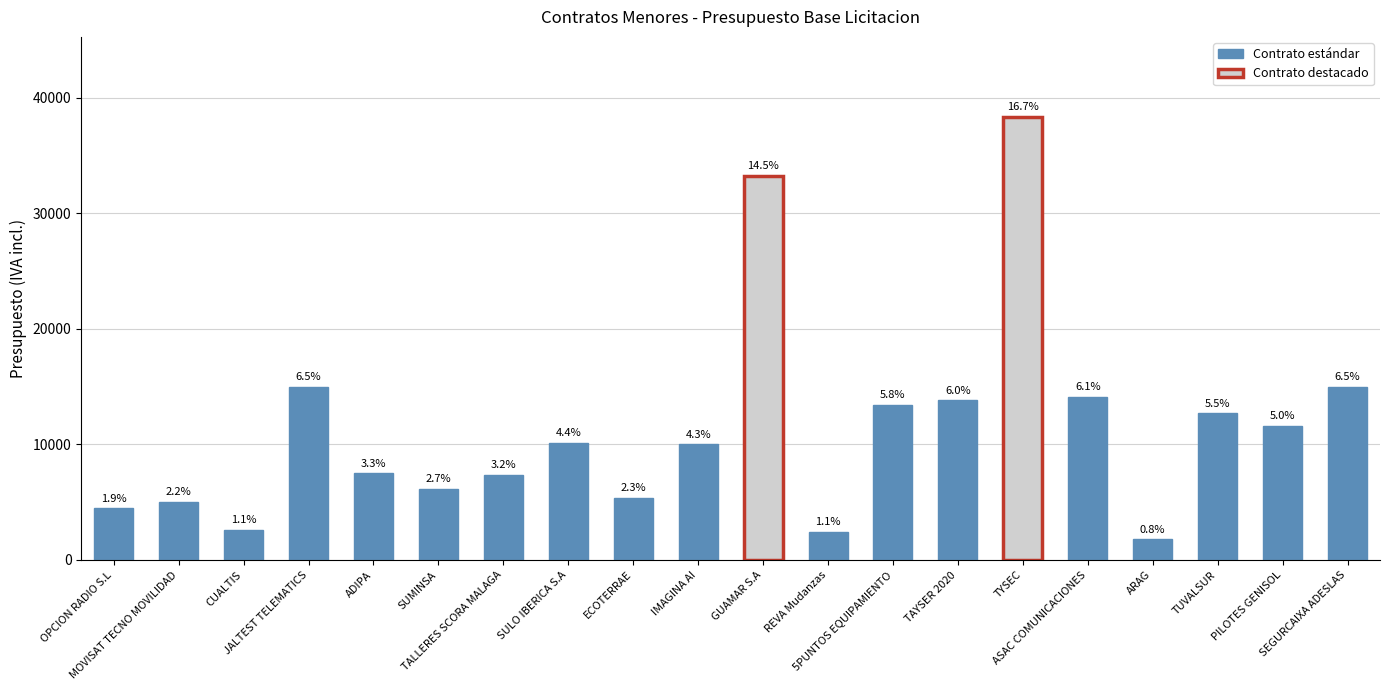

Read the value at SEGURCAIXA ADESLAS.

14995.0